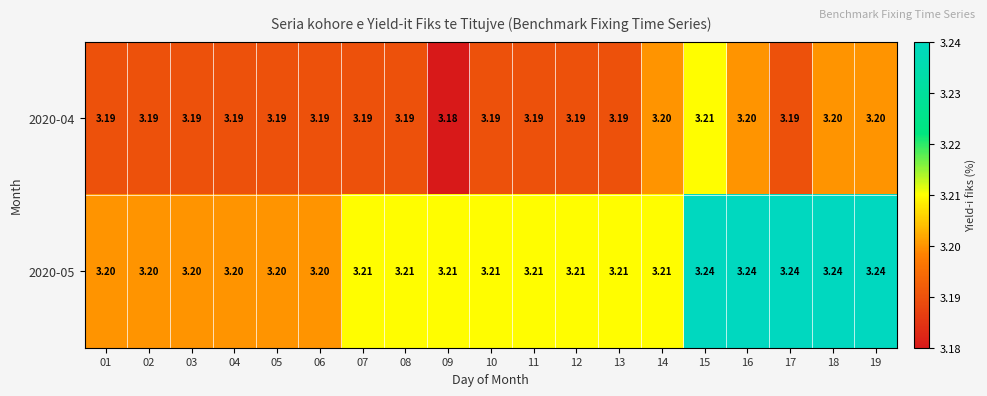

At 04, list the series in order from largest to smallest.

2020-05, 2020-04